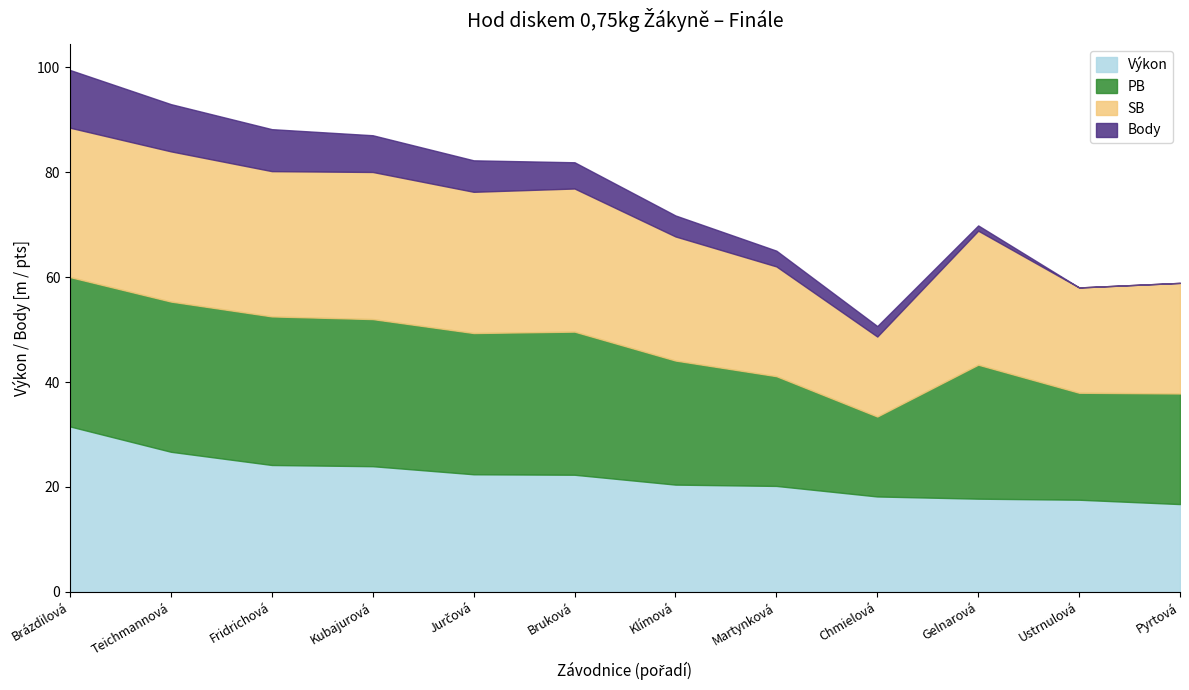

Reading left to right, what are all the values shown in this chart?

Výkon: 31.5	26.7	24.2	24.0	22.4	22.3	20.4	20.2	18.2	17.8	17.6	16.7
PB: 28.5	28.6	28.3	28.0	26.9	27.3	23.6	20.9	15.2	25.5	20.4	21.1
SB: 28.5	28.6	27.7	28.0	26.9	27.3	23.6	20.9	15.2	25.5	20.1	21.1
Body: 11.0	9.0	8.0	7.0	6.0	5.0	4.0	3.0	2.0	1.0	0.0	0.0